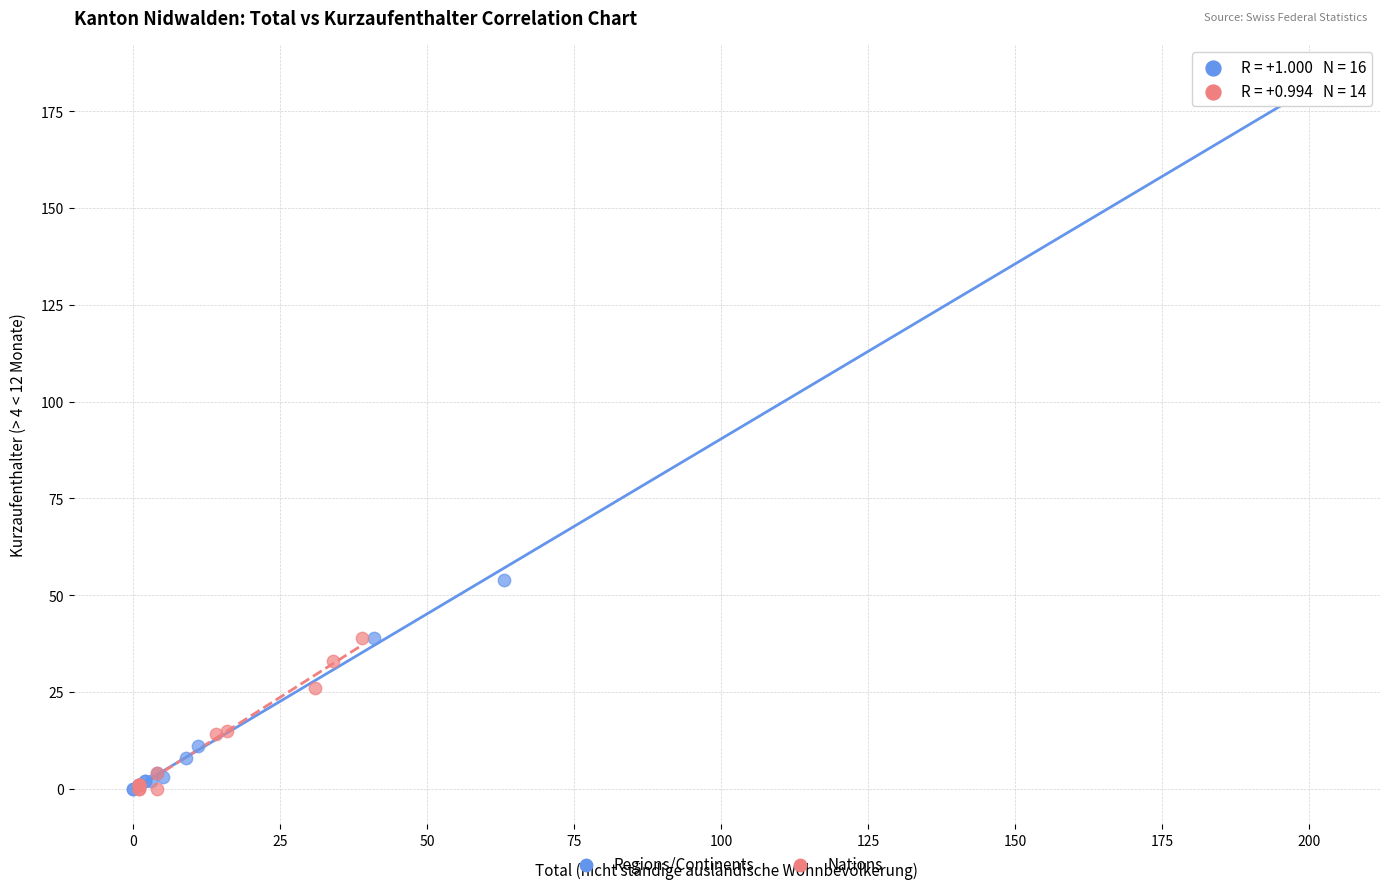

Which series has the widest spread of Y values?

Regions/Continents